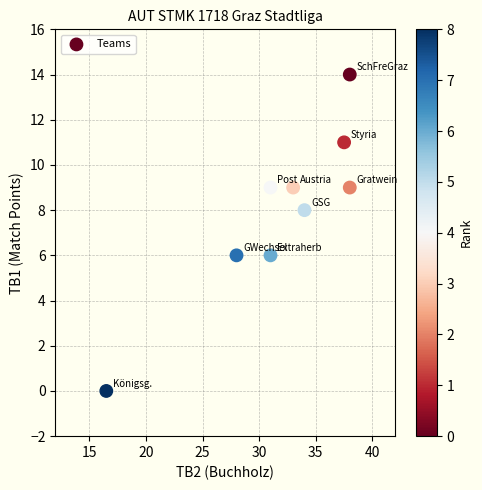

What is the average Y value?

8